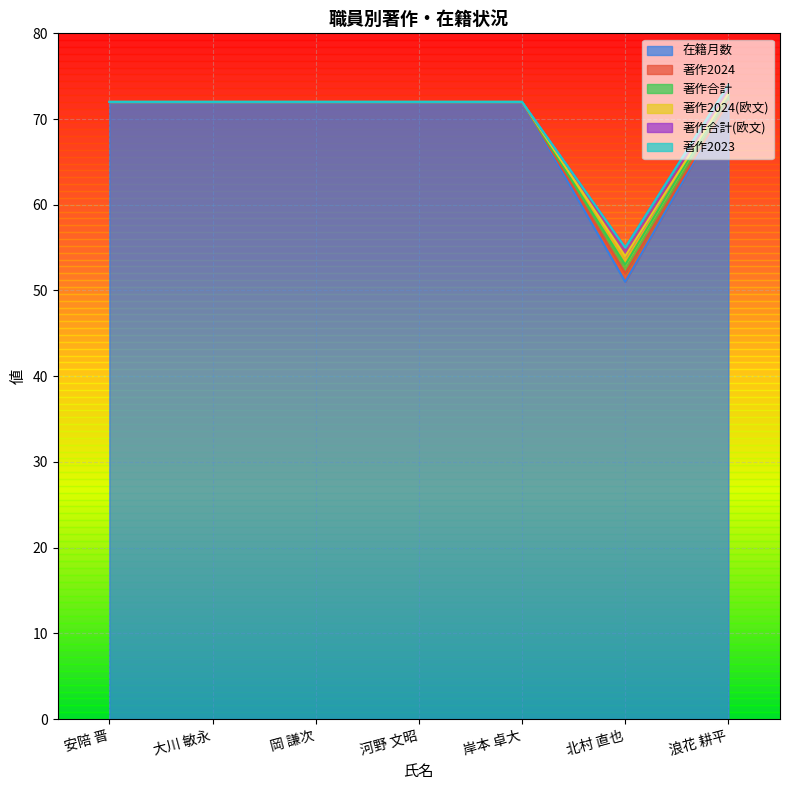

What is the value of the 著作2024 point at the 7th from the left?

72